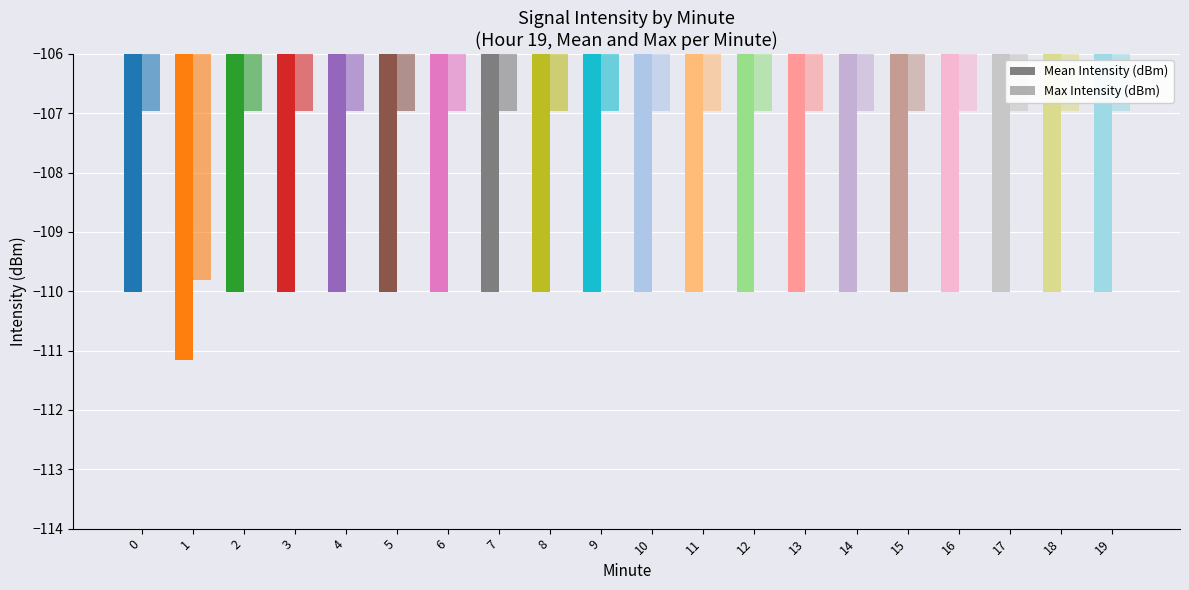

How many categories are shown in the chart?

20